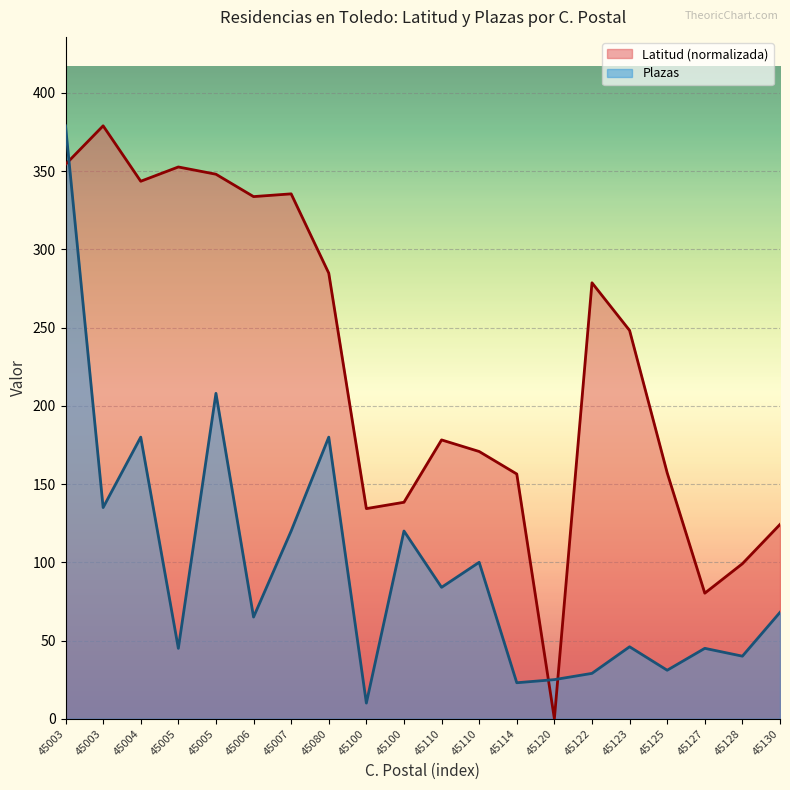

How many data points in Latitud are less than 248?

10